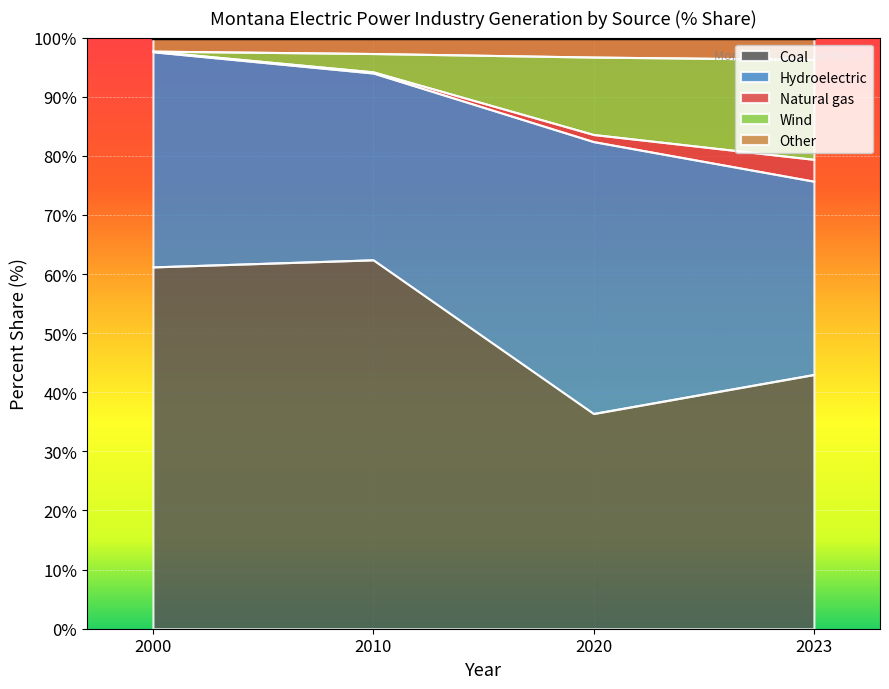

At which category does Coal reach its first local peak?

2010